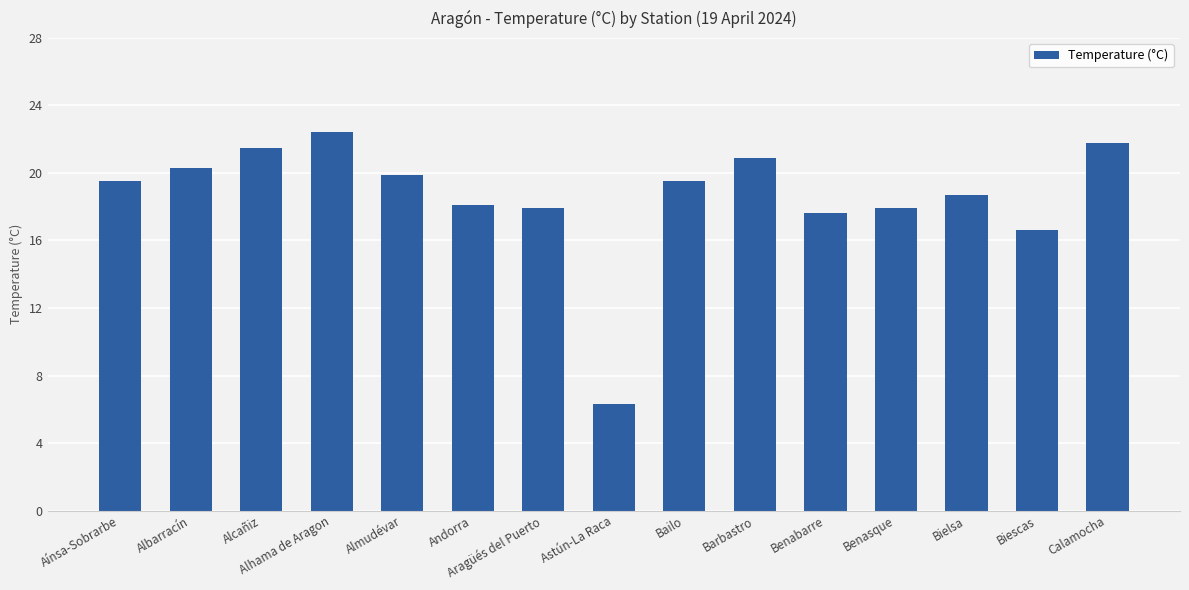

Between Aragüés del Puerto and Albarracín, which is larger?

Albarracín